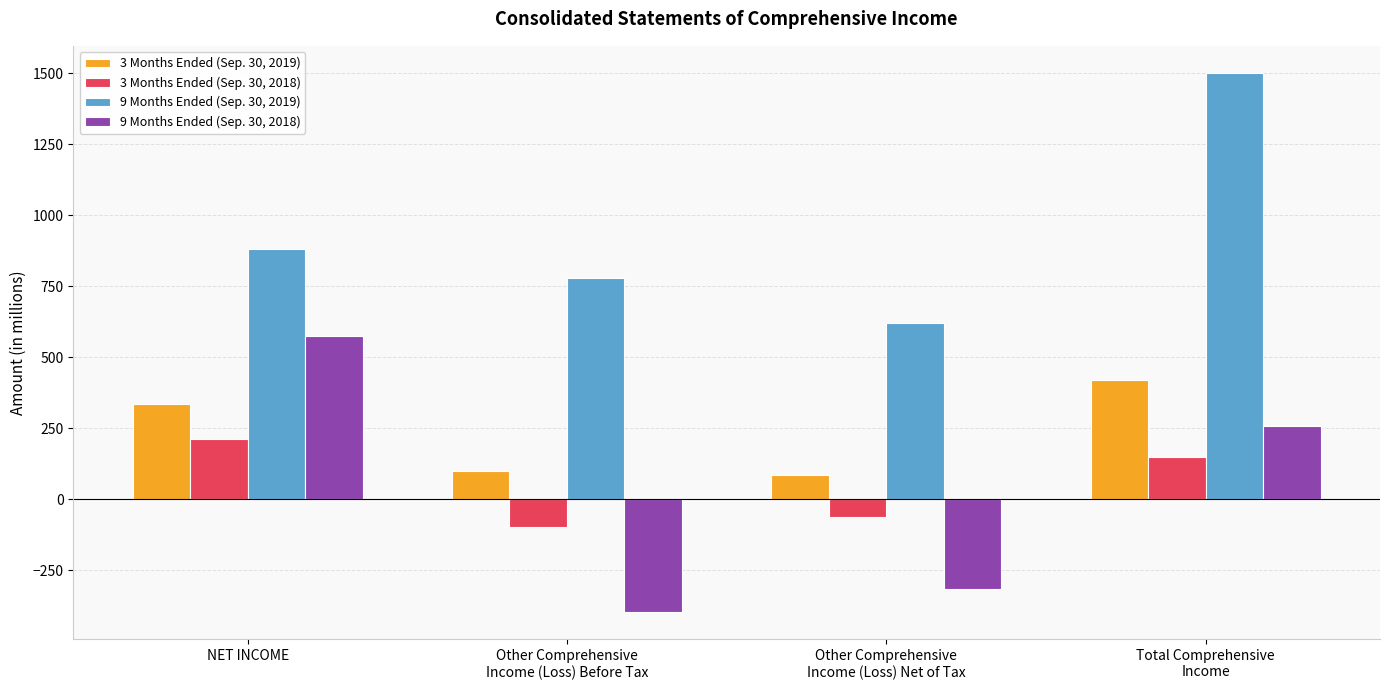

What is the difference between the second highest and minimum values in the 3 Months Ended (Sep. 30, 2019) series?

251